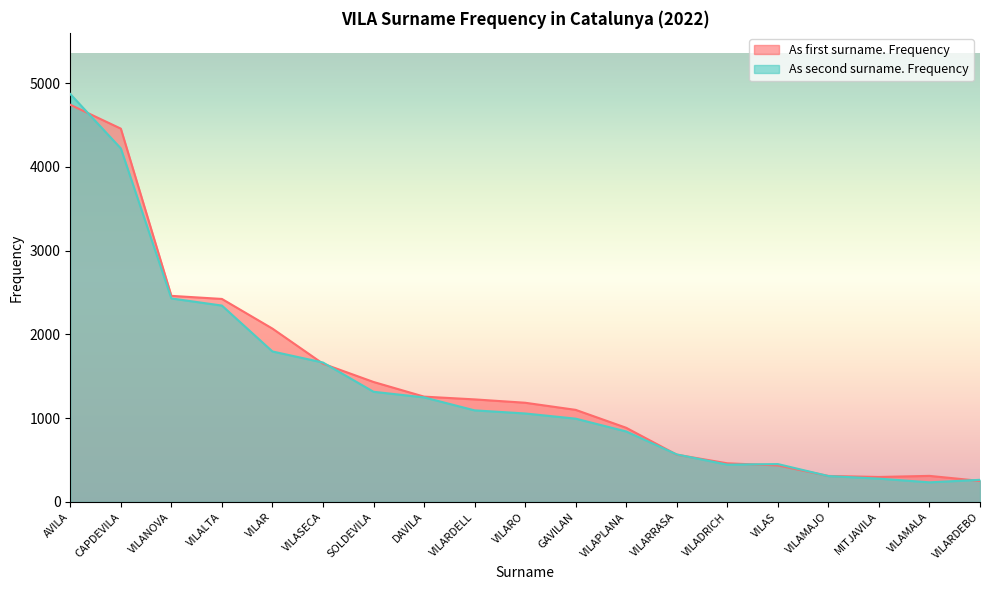

Where is the first local maximum for As first surname. Frequency?

VILAMALA